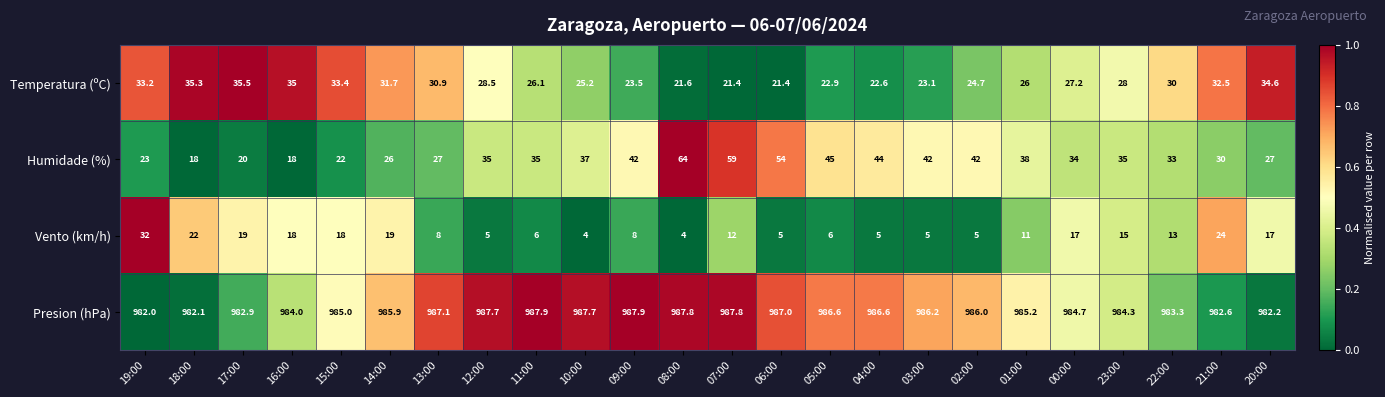

Is it true that Temperatura (ºC) equals 27.2 at 00:00?

True